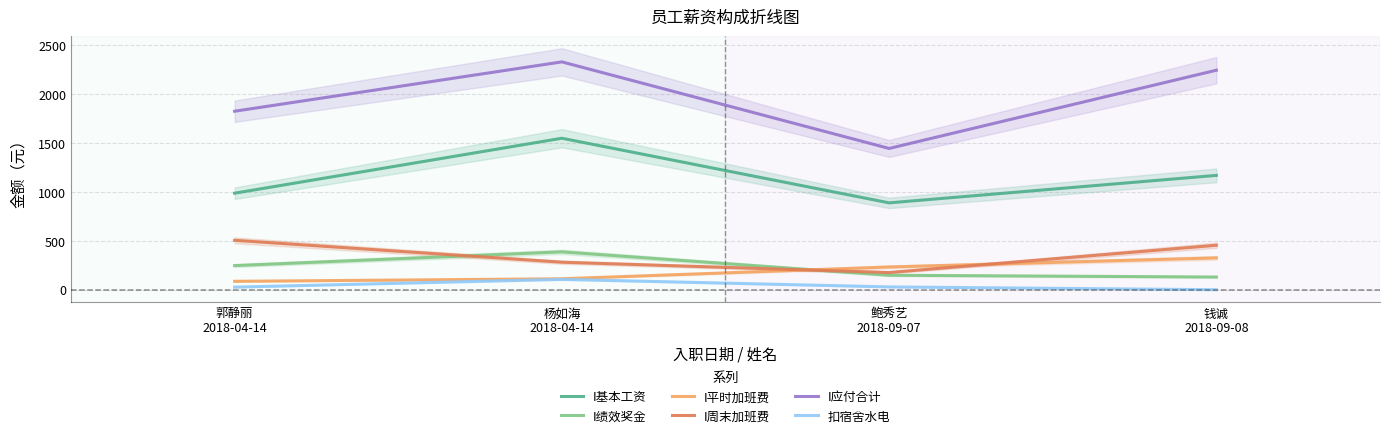

What is the difference between the highest and lowest values at 郭静丽
2018-04-14?

1799.9